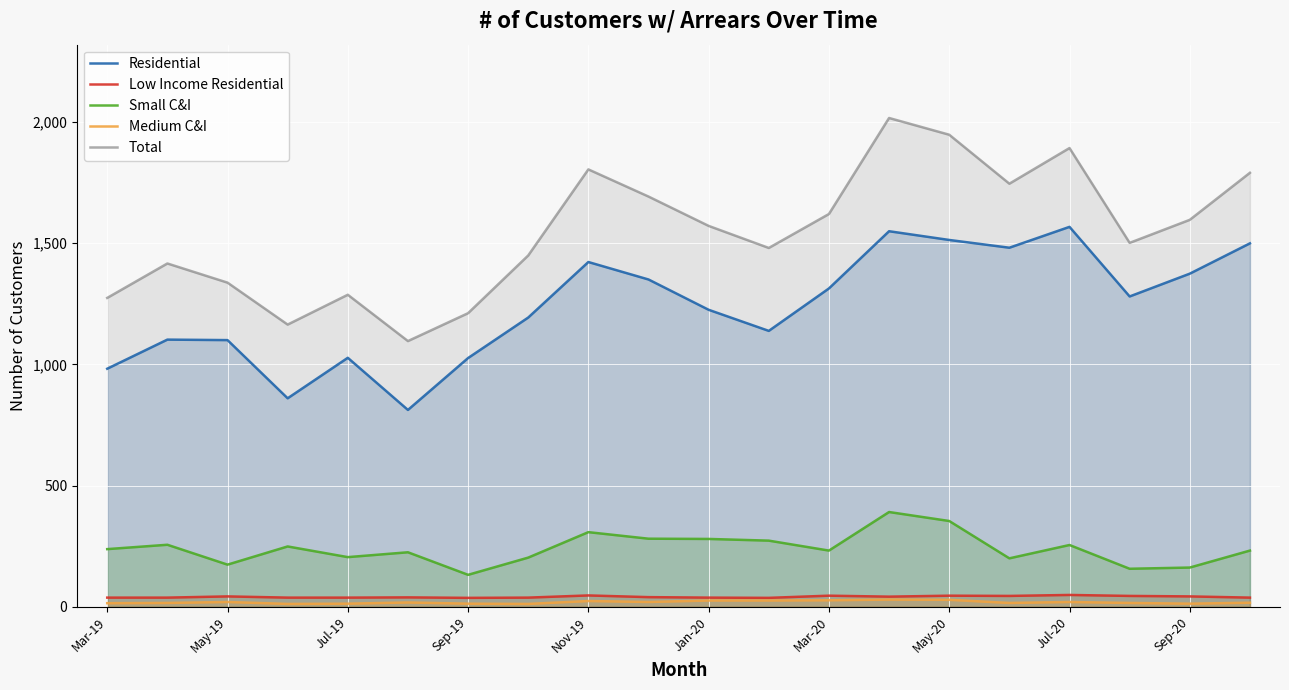

True or false: Total and Residential intersect in this chart.

False